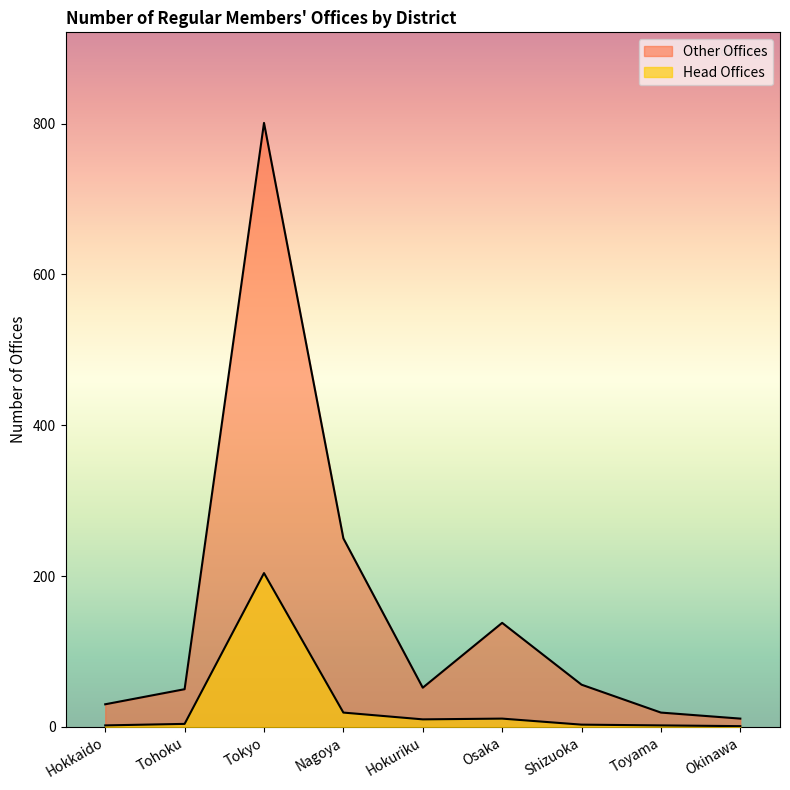

Between Tokyo and Nagoya, which is larger?

Tokyo